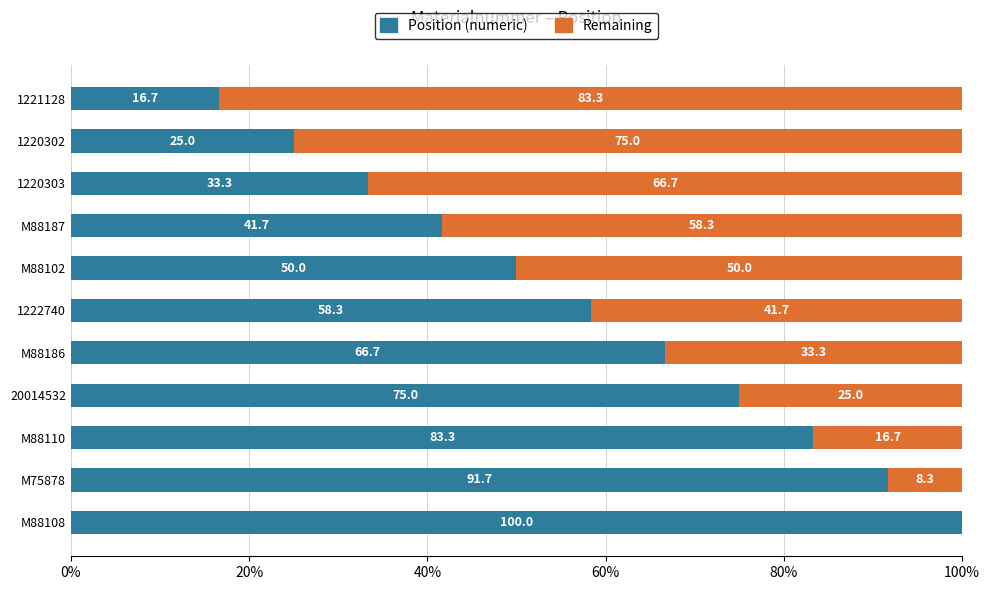

What is the total value across all series at M88102?

100.0